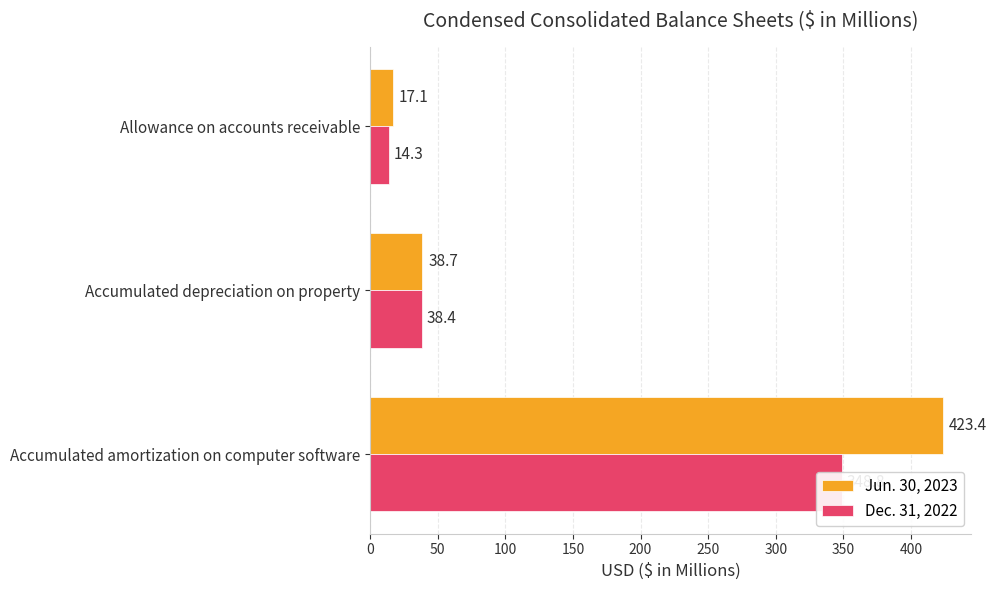

What is the value of the Dec. 31, 2022 bar at the 2nd from the left?

38.4